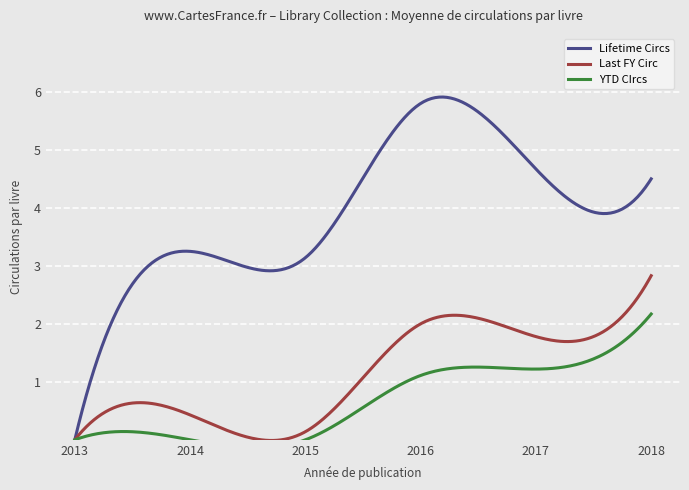

At which label does Last FY Circ reach its minimum?

2013